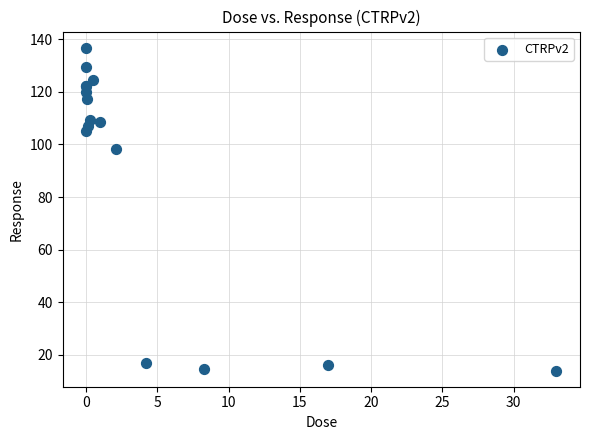

What Y value in the scatter plot is closest to 75?

98.3